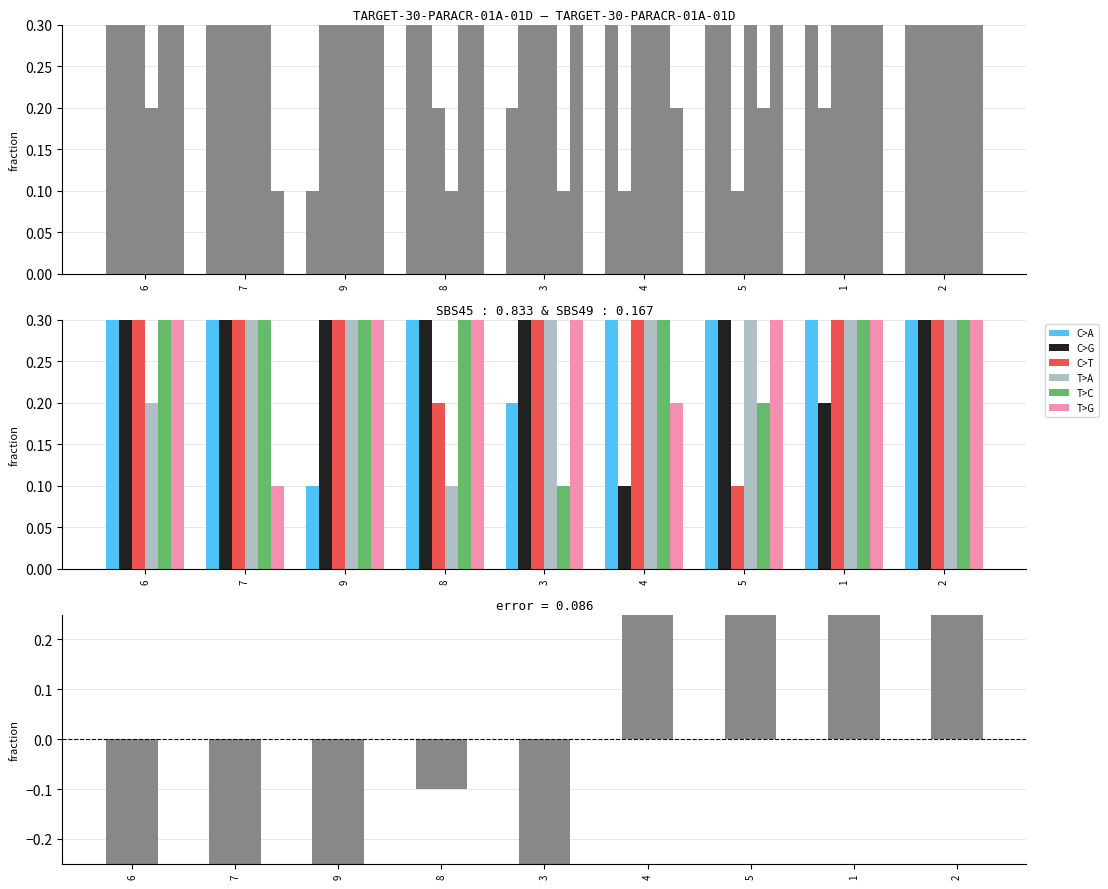

At which label does col_3 reach its minimum?

8